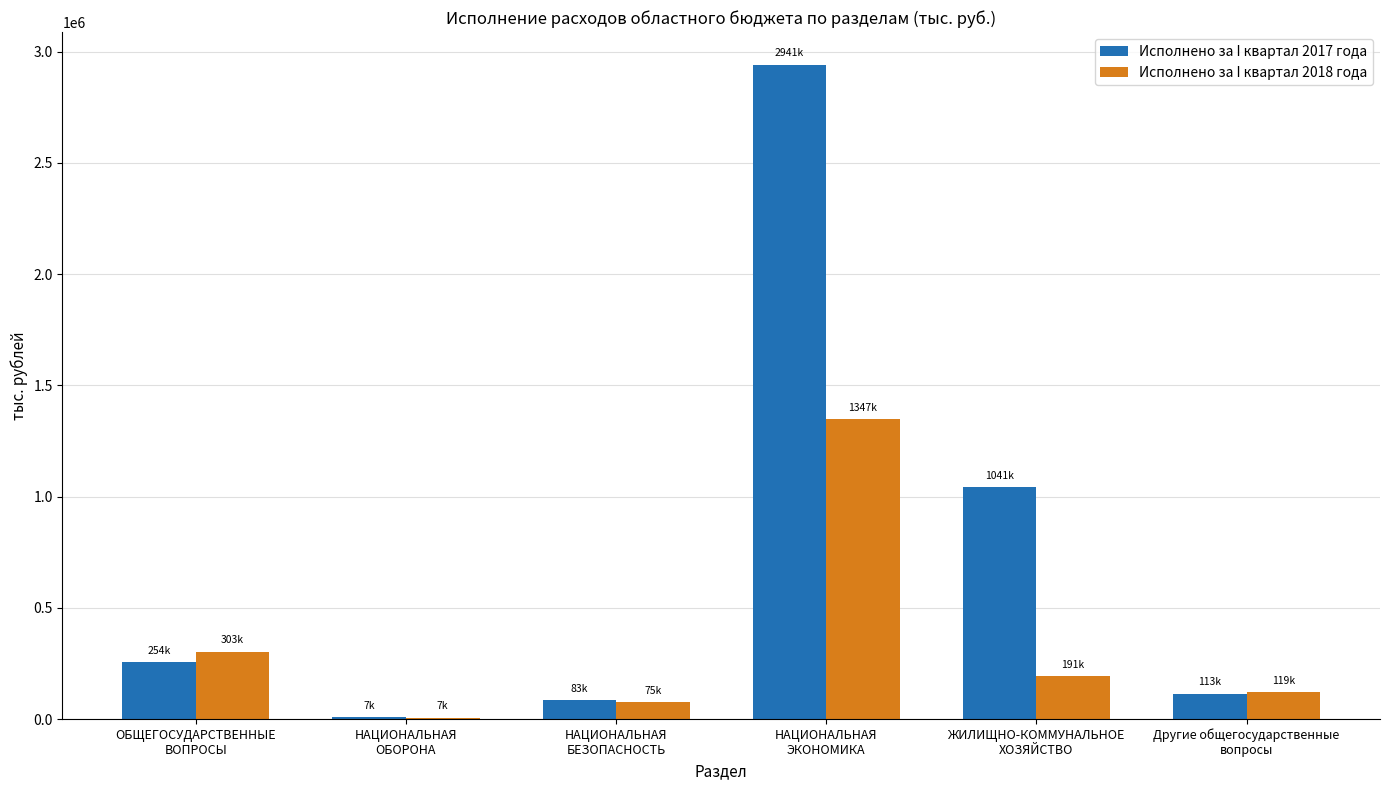

Is the value of Исполнено за I квартал 2018 года at ЖИЛИЩНО-КОММУНАЛЬНОЕ
ХОЗЯЙСТВО greater than the value of Исполнено за I квартал 2017 года at ОБЩЕГОСУДАРСТВЕННЫЕ
ВОПРОСЫ?

No